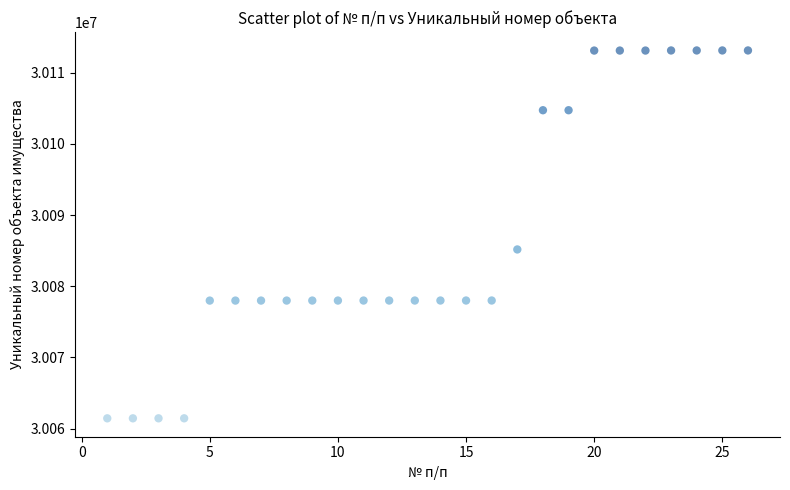

What Y value in the scatter plot is closest to 30087284?

30085168